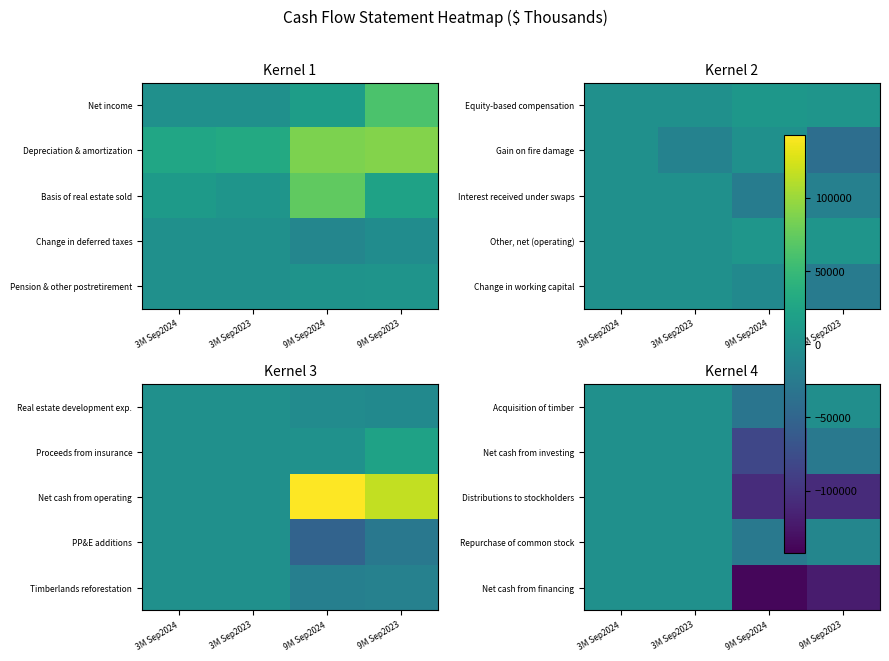

At which category is the sum across all series the highest?

3M Sep2024